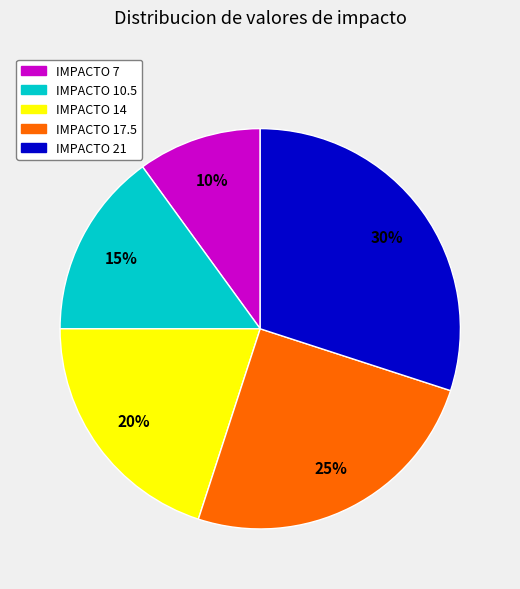

What is the largest slice in the pie chart?

IMPACTO 21